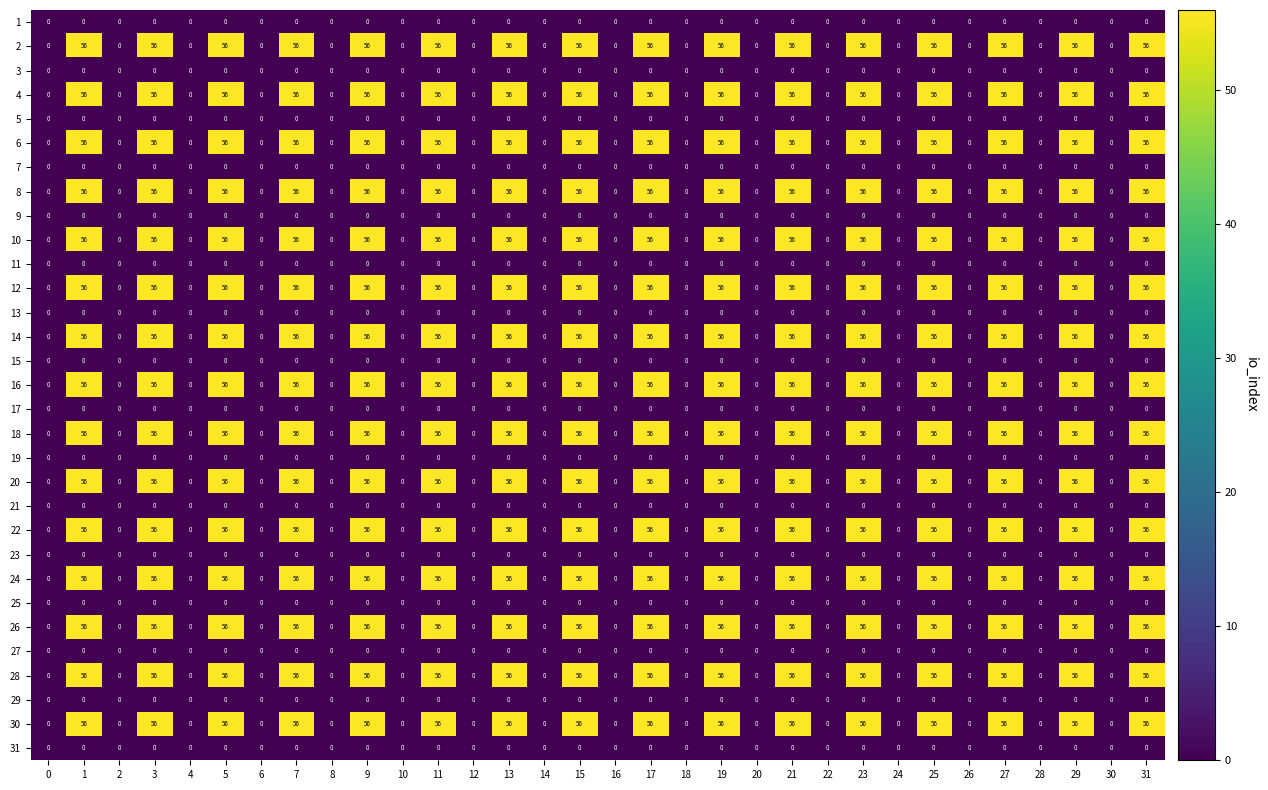

The 29 series shows 0 at 25. True or false?

True